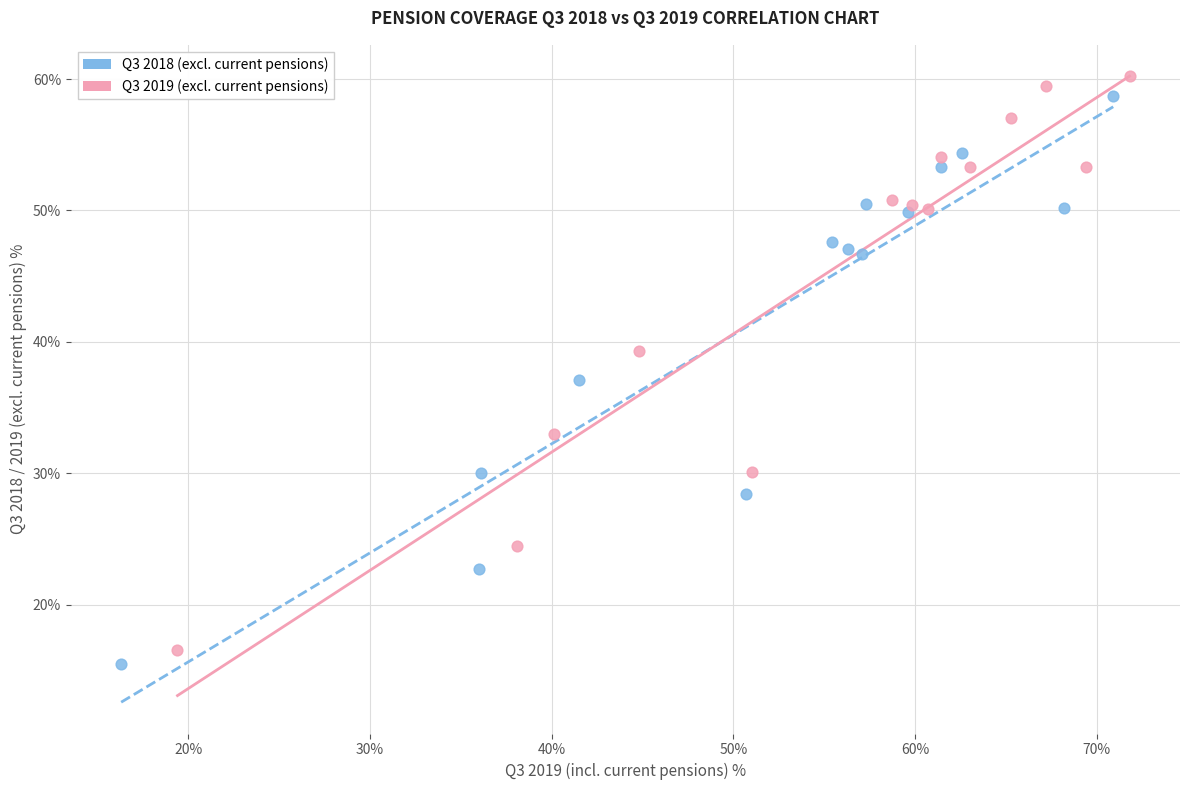

Which series has the largest Y range (max minus min)?

Q3 2019 (excl. current pensions)